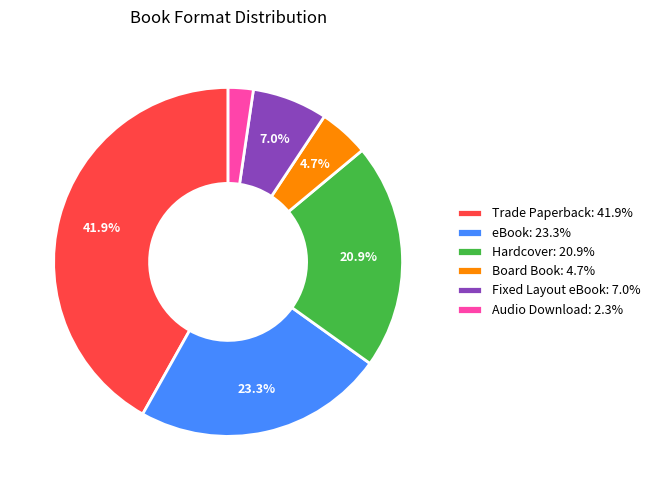

To the nearest percent, what is the difference between the largest and smallest slice percentages?

40%